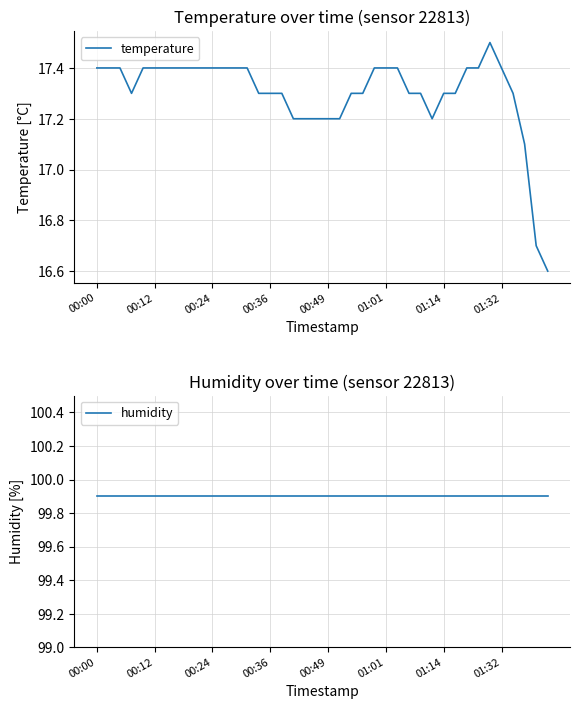

True or false: temperature has more than 2 interior local peaks.

False